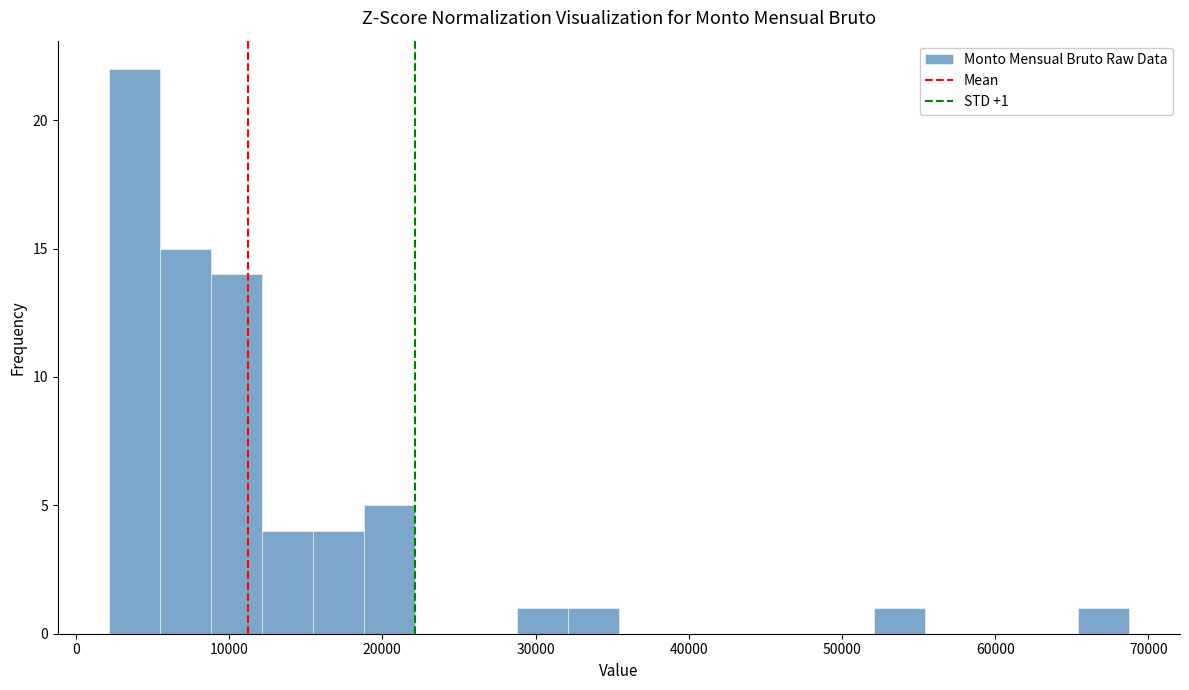

Read against the x-axis, roughly where is the centre of the tallest bar?

4000